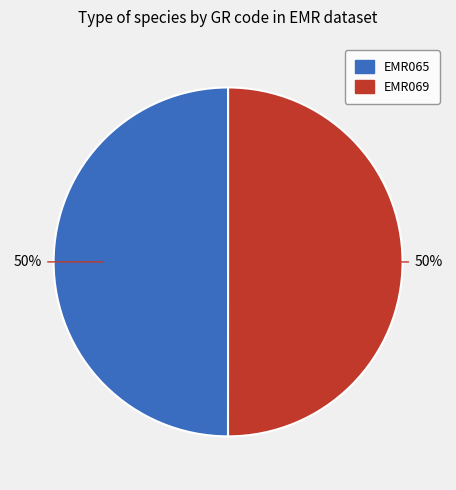

To the nearest percent, what percentage of the pie is EMR069?

50%